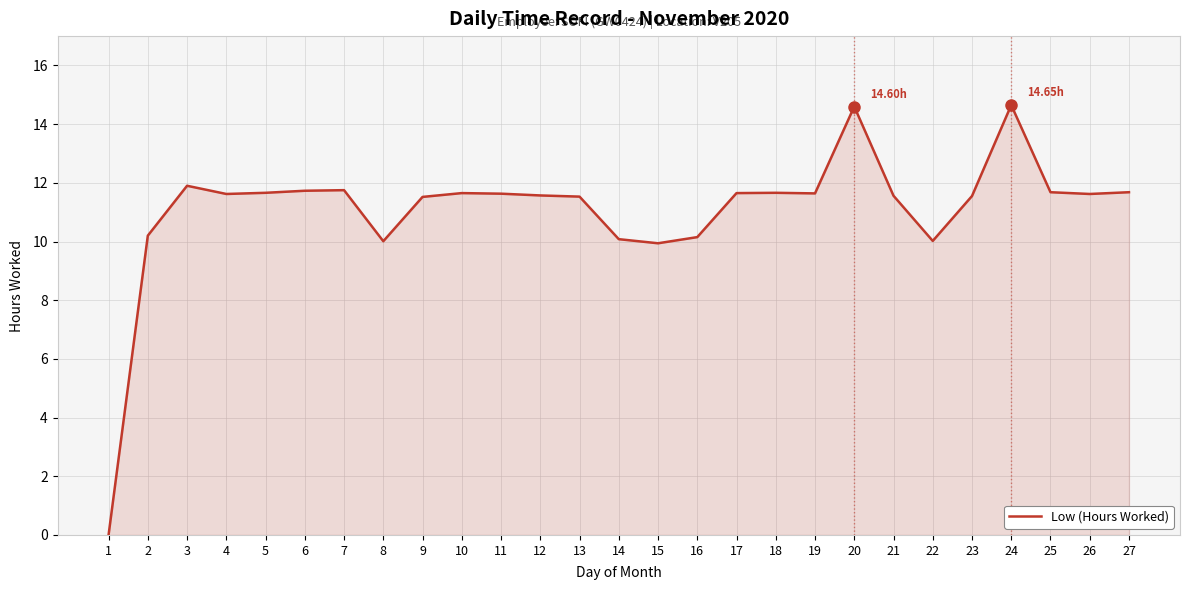

What is the change in value from 12 to 15?

-1.6